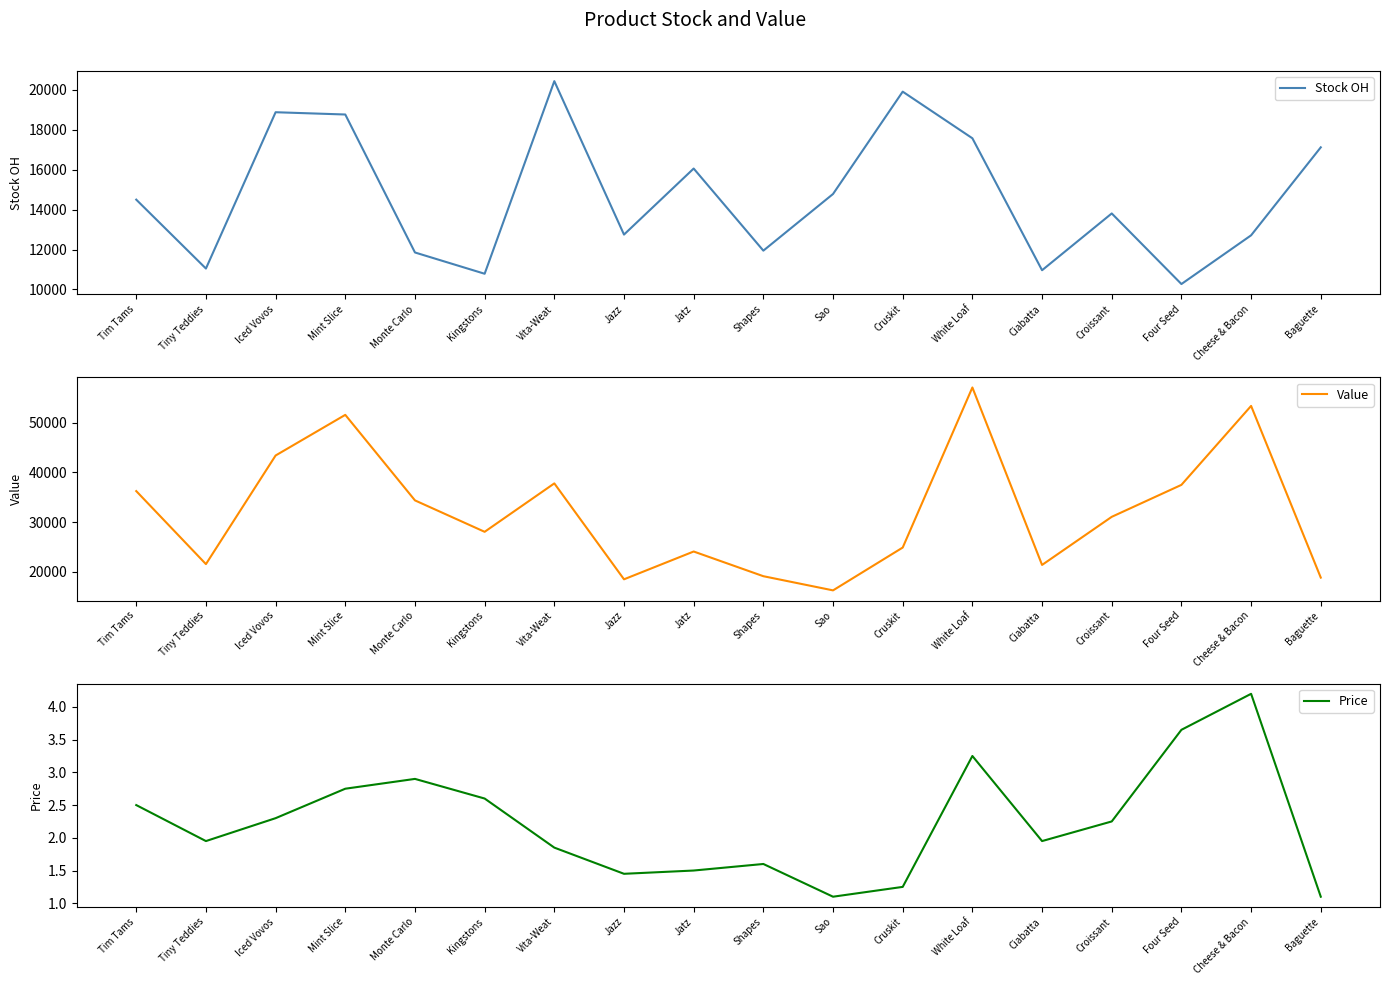

Which series has the widest spread of values?

Value